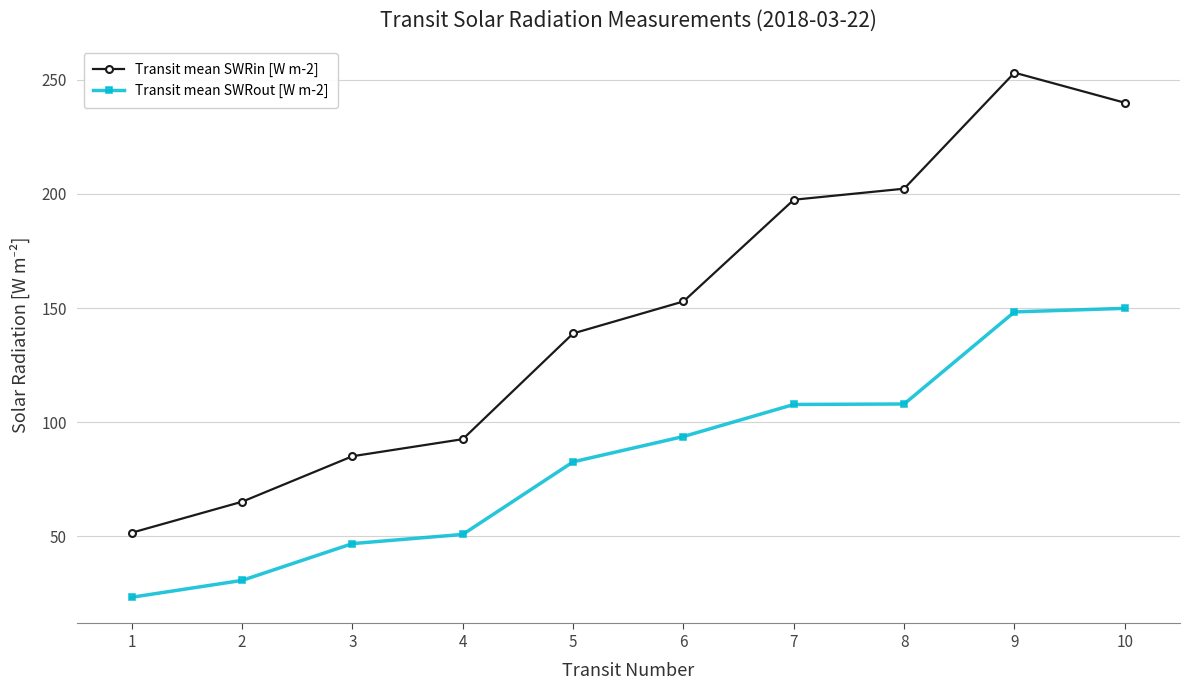

True or false: Transit mean SWRin [W m-2] and Transit mean SWRout [W m-2] intersect in this chart.

False